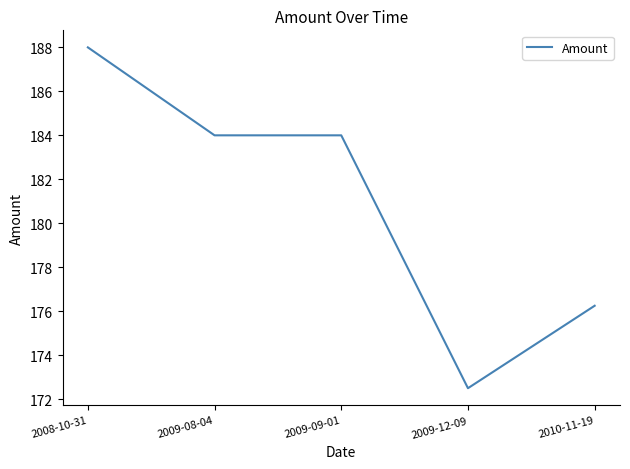

Is it true that the value at 2009-12-09 is 172.5?

True